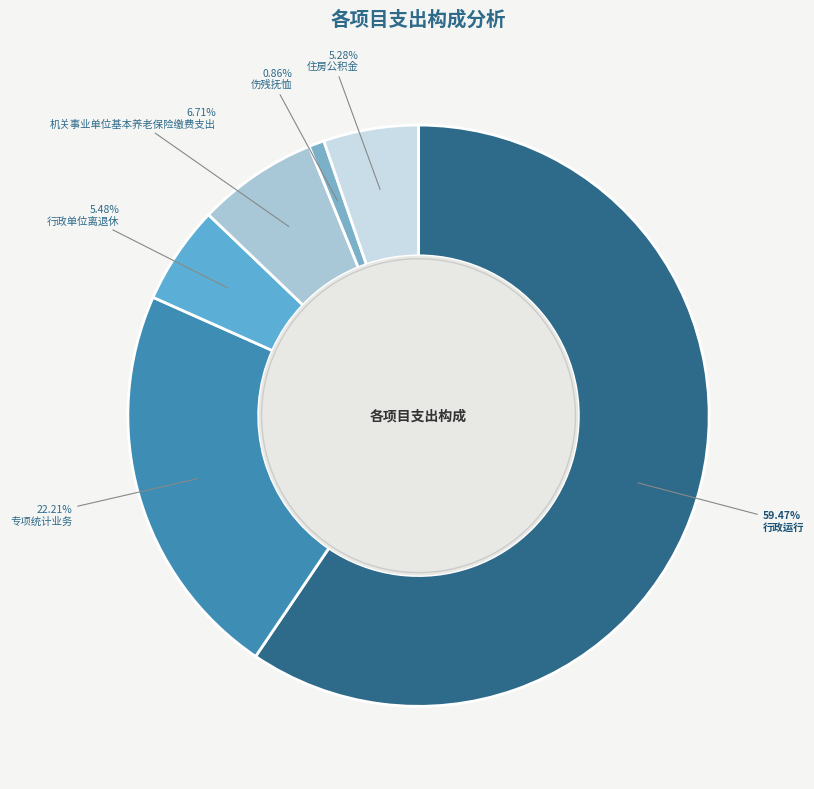

What is the largest slice in the pie chart?

行政运行